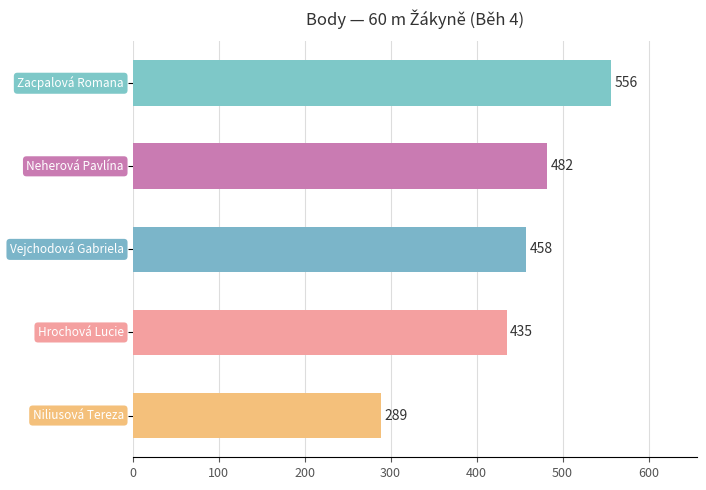

What is the difference between the maximum and minimum values?

267